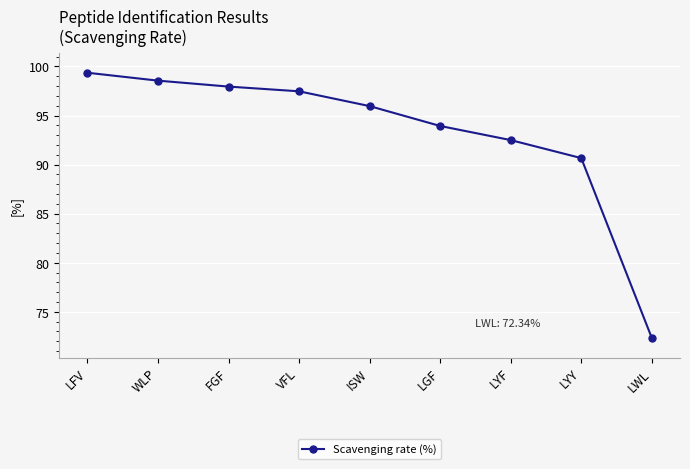

Is it true that the value at FGF is 97.9?

True